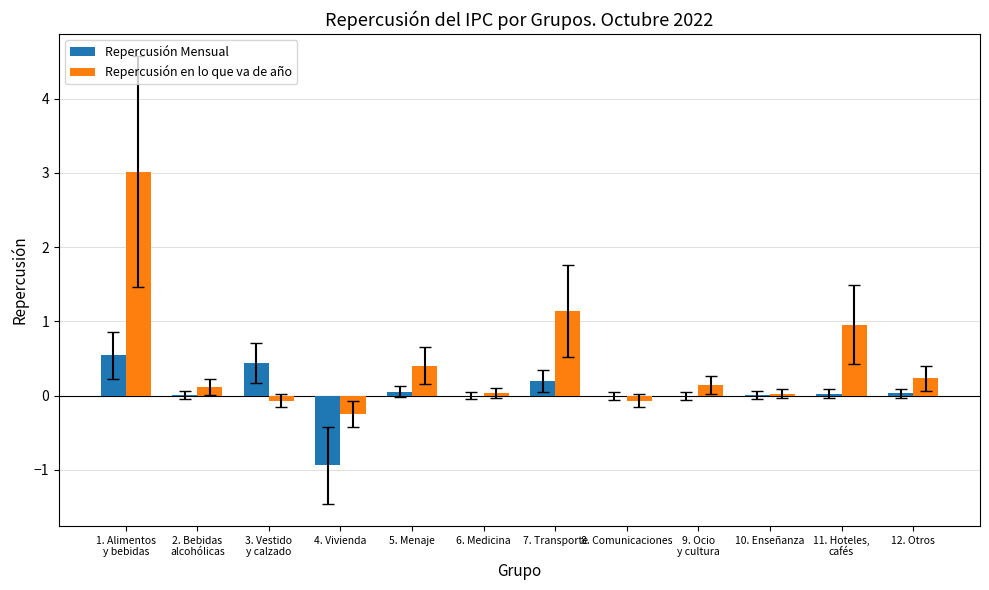

Is the value of Repercusión en lo que va de año at 1. Alimentos
y bebidas greater than the value of Repercusión Mensual at 2. Bebidas
alcohólicas?

Yes